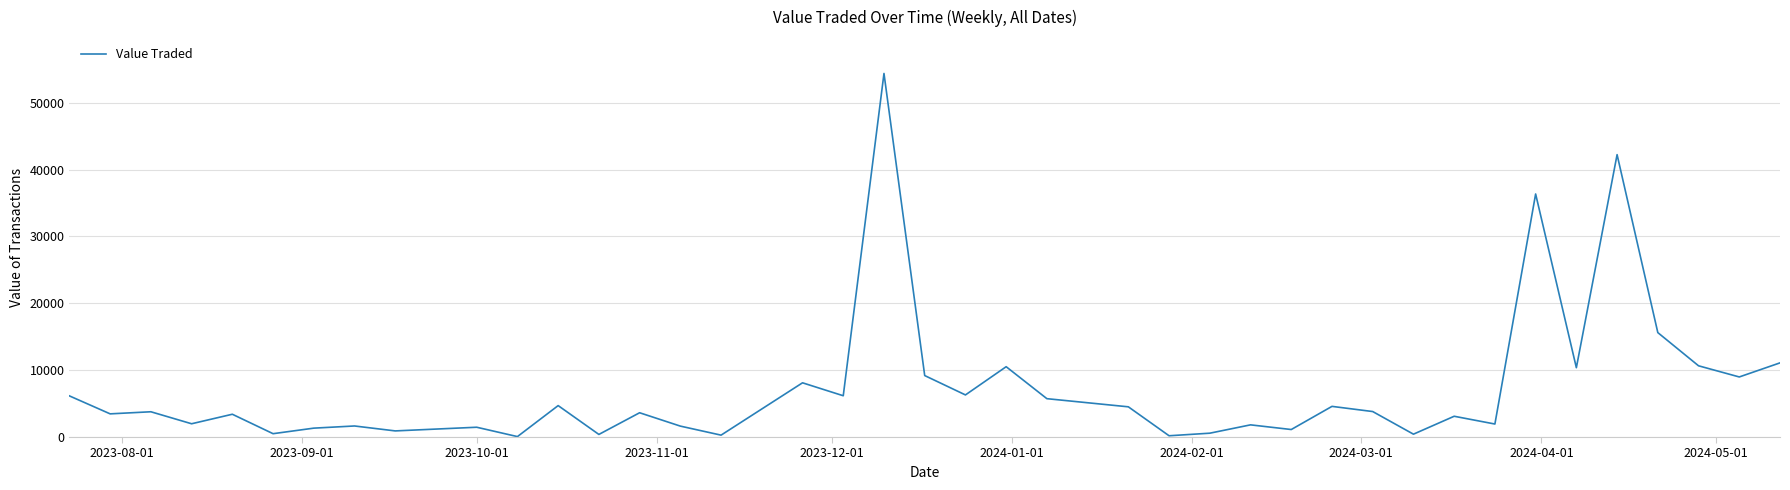

Does the chart display data point markers on the line(s)?

No